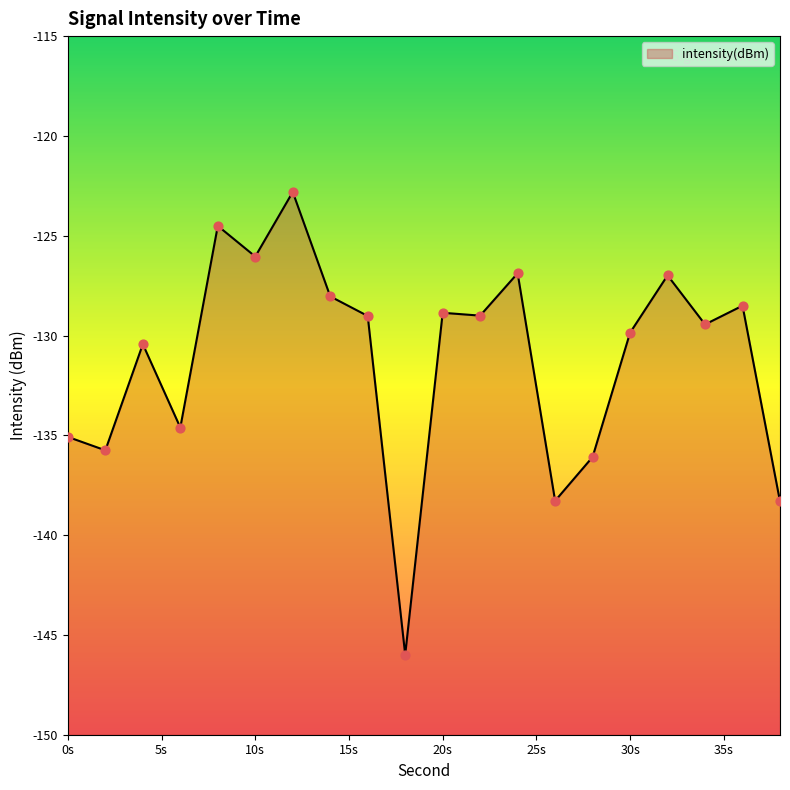

Which has a higher value, 22 or 24?

24